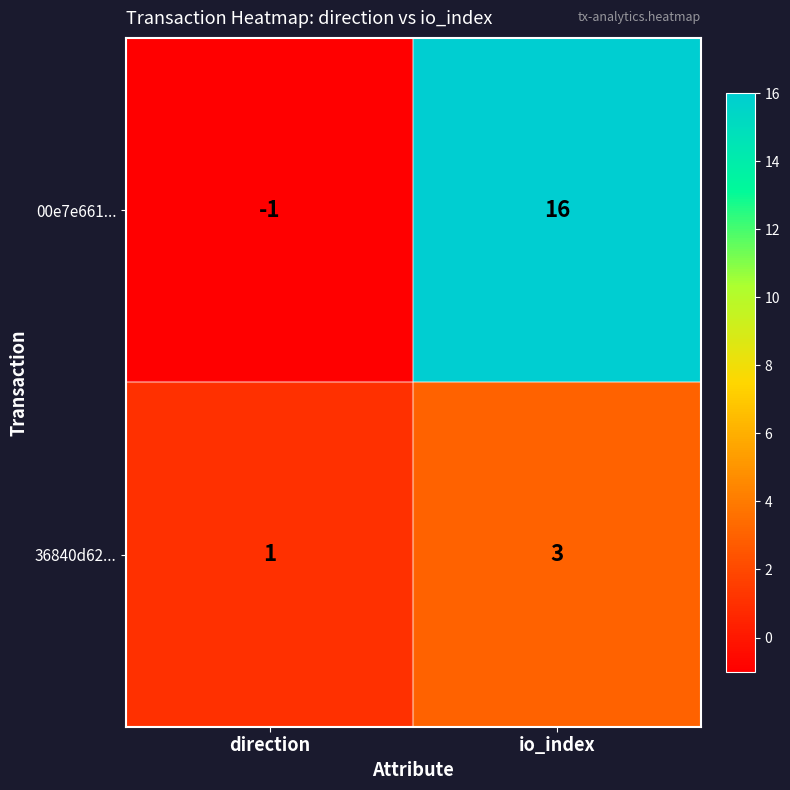

The value of 00e7e661... at direction is 0. True or false?

False